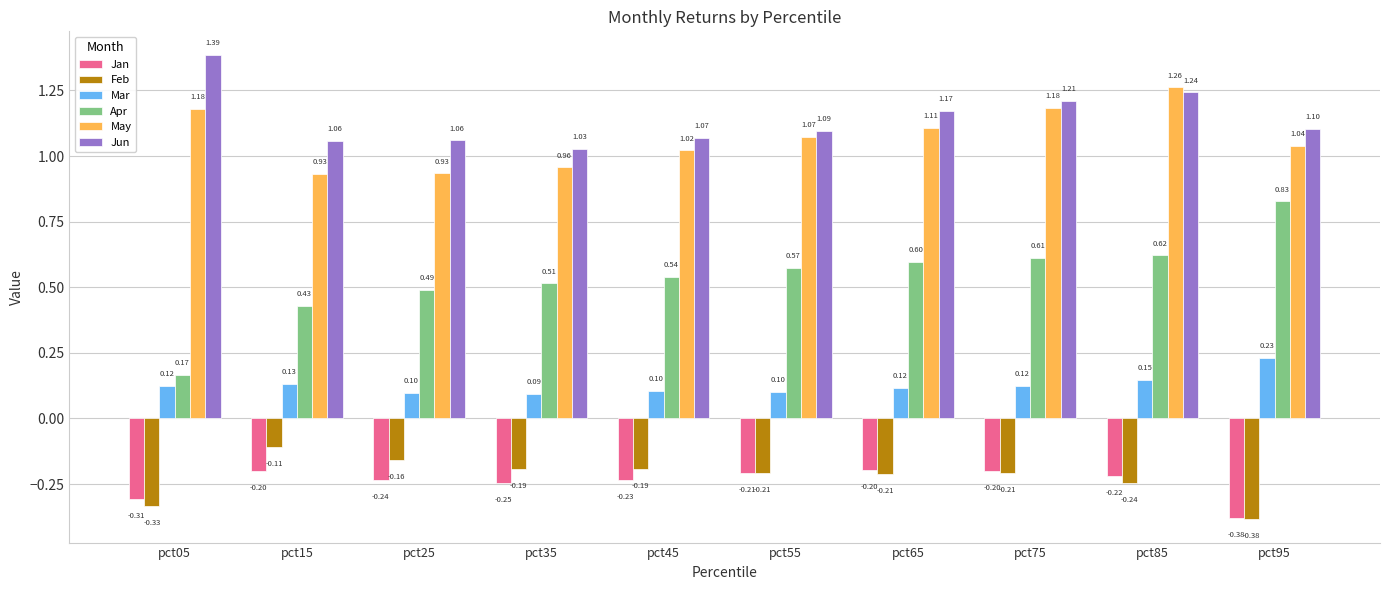

List the series in order of their peak value, lowest first.

Jan, Feb, Mar, Apr, May, Jun